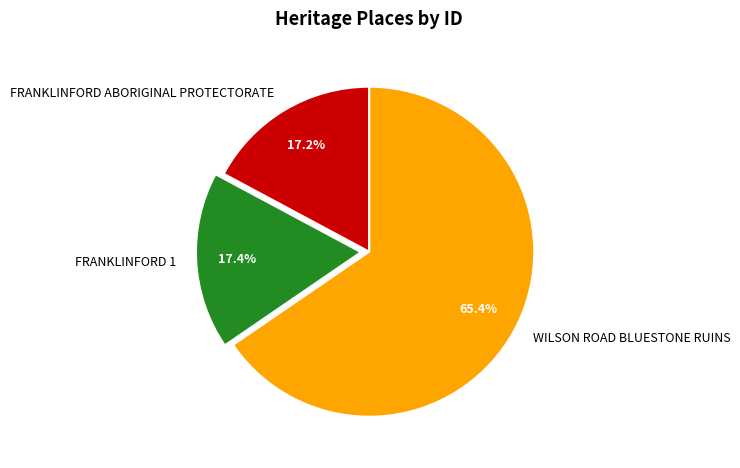

What is the largest slice in the pie chart?

WILSON ROAD BLUESTONE RUINS